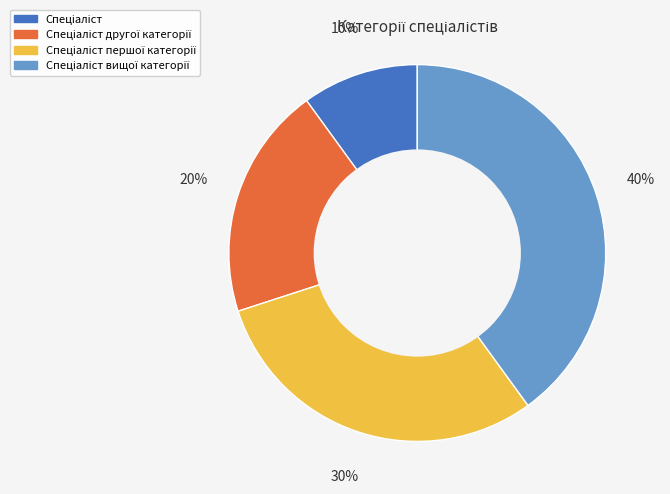

Does any single category account for the majority?

No